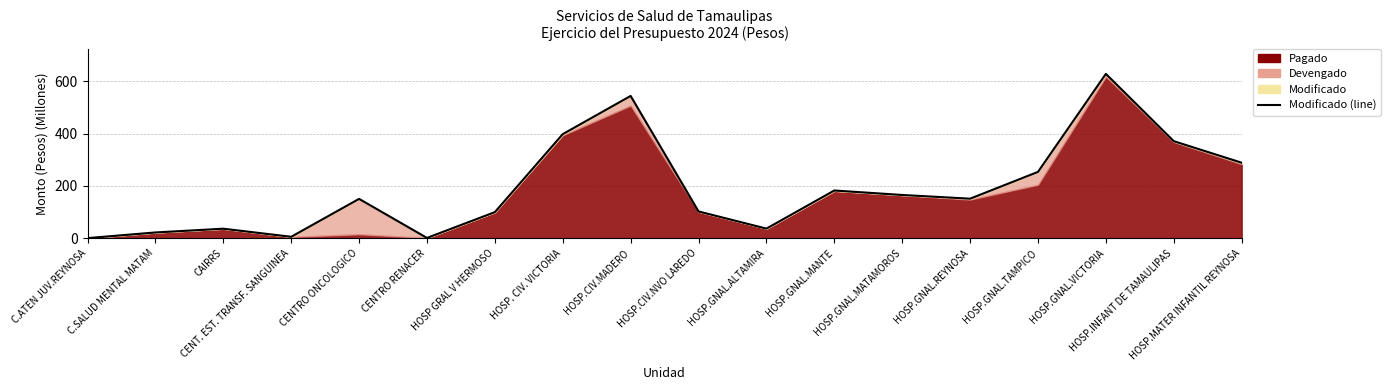

What is the label of the 14th point from the right?

CENTRO ONCOLOGICO